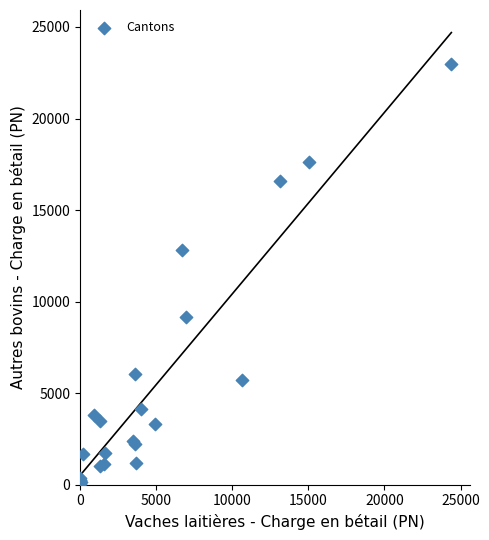

What Y value in the scatter plot is closest to 11519?

12824.6